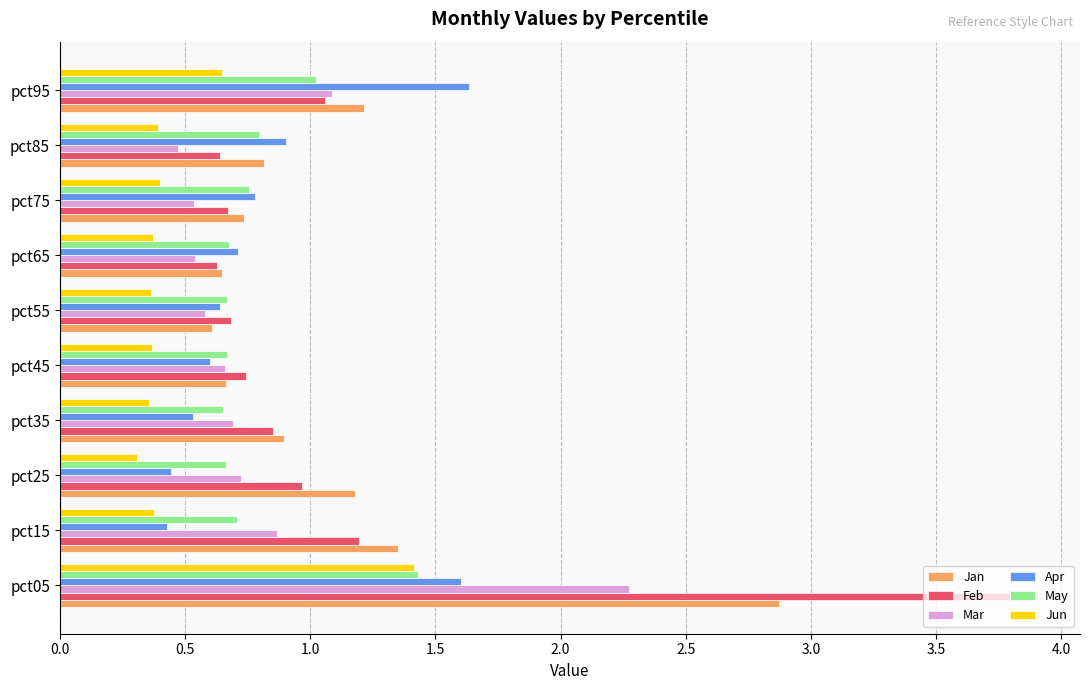

What is the sum of the Feb values at pct05 and pct35?

4.7